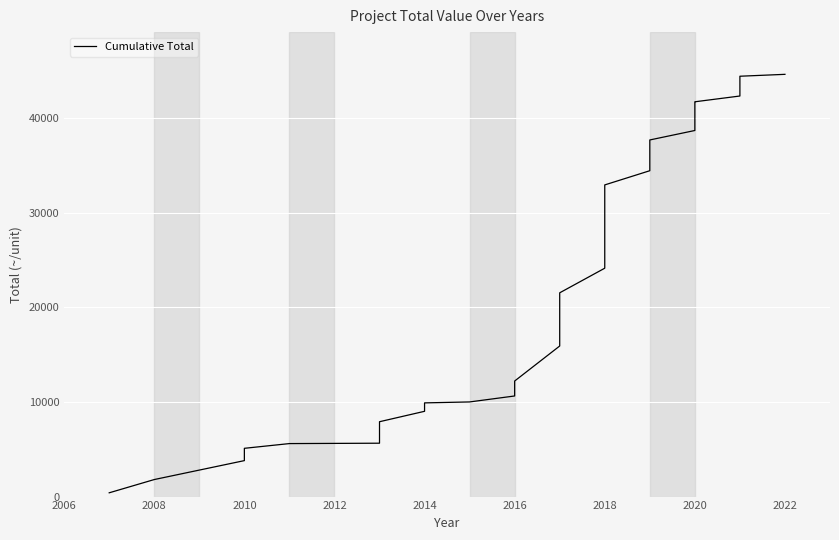

True or false: the data has more than 2 interior local peaks.

False